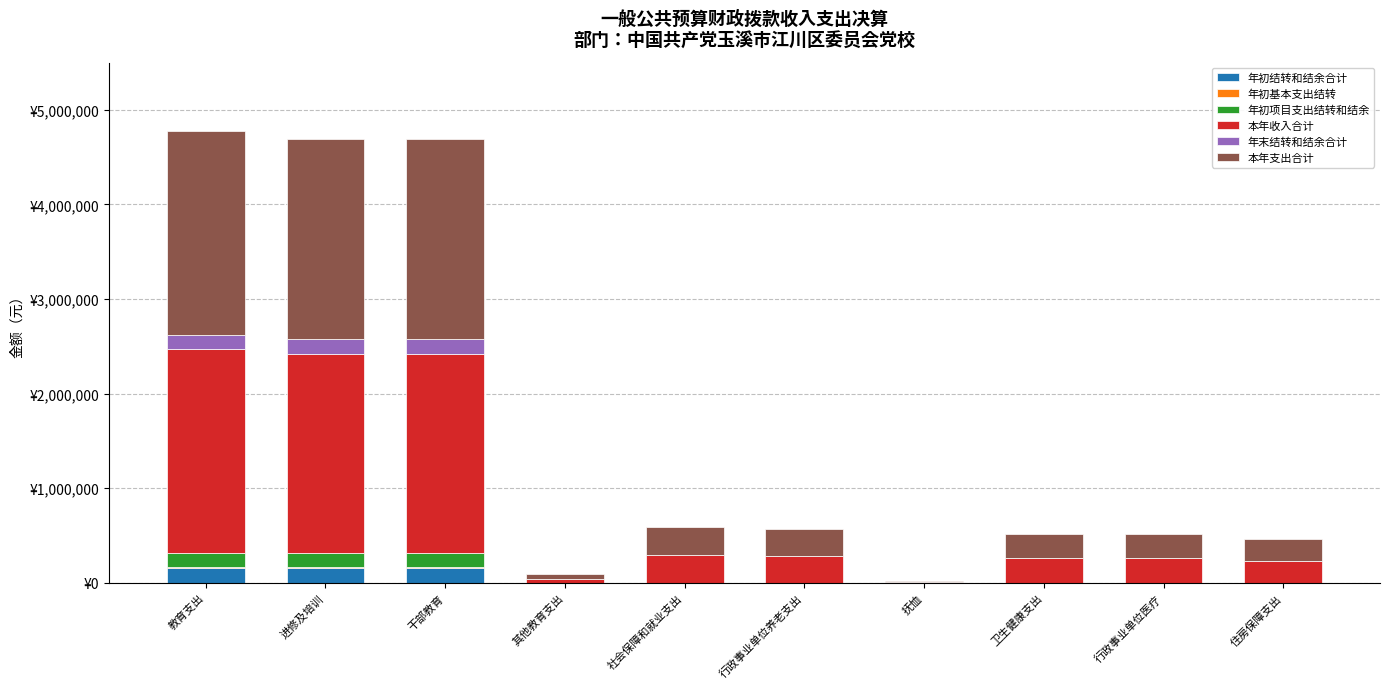

Is it true that 年初基本支出结转 equals 0.0 at 行政事业单位医疗?

True